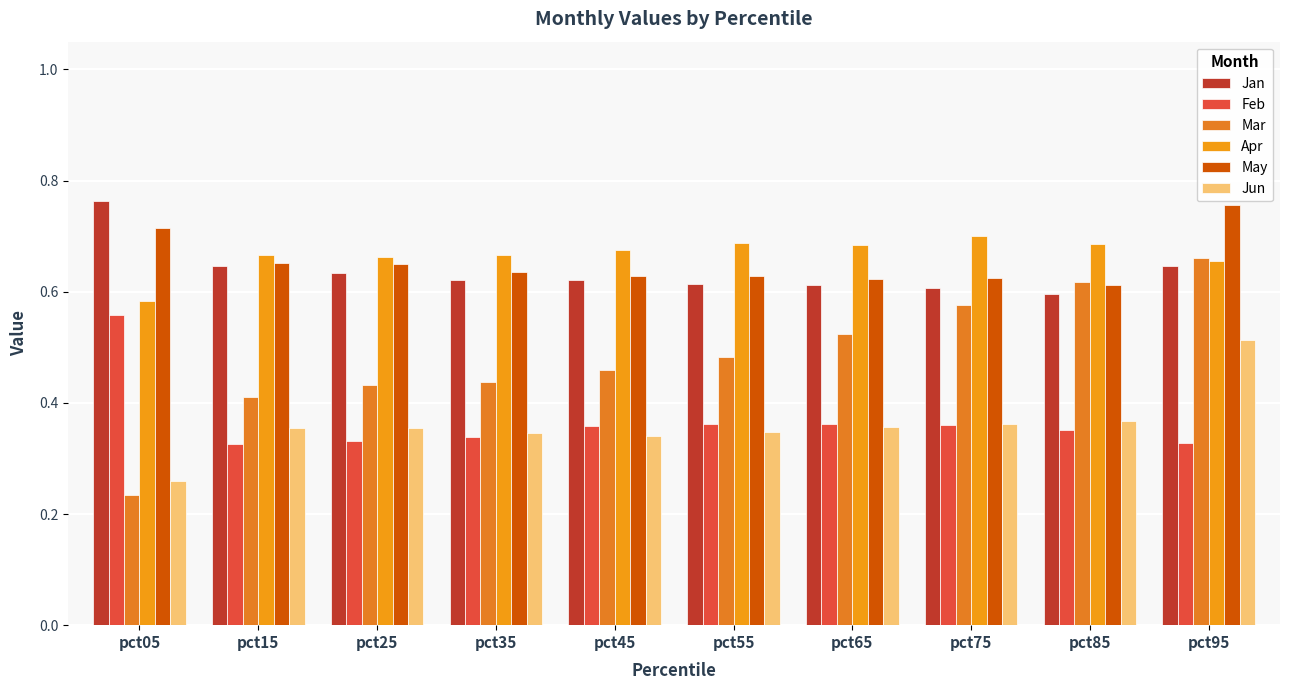

What is the value of the May bar at the 5th from the left?

0.6